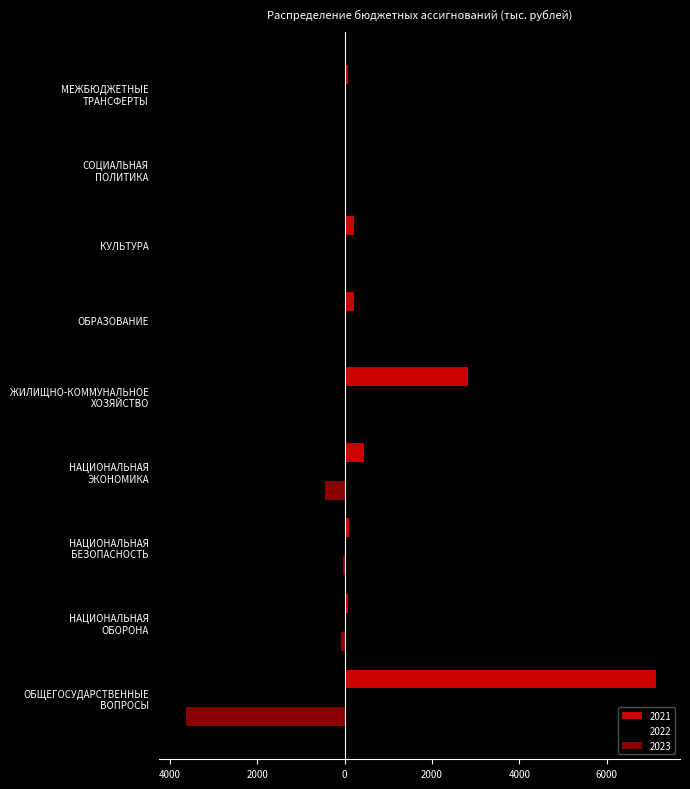

What is the average value of the 2023 series?

-468.4